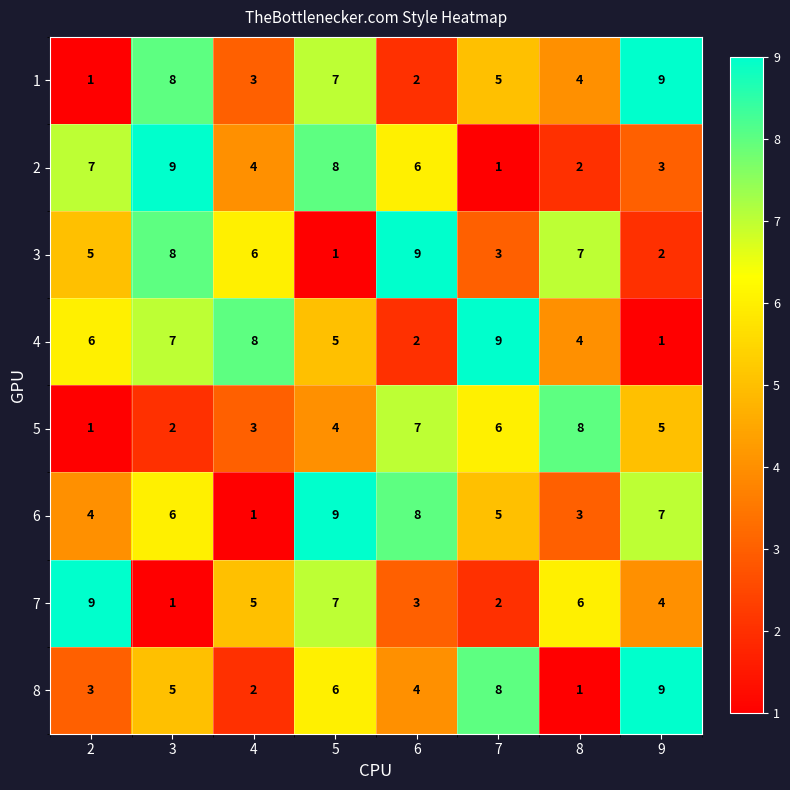

How many series are shown in this chart?

8